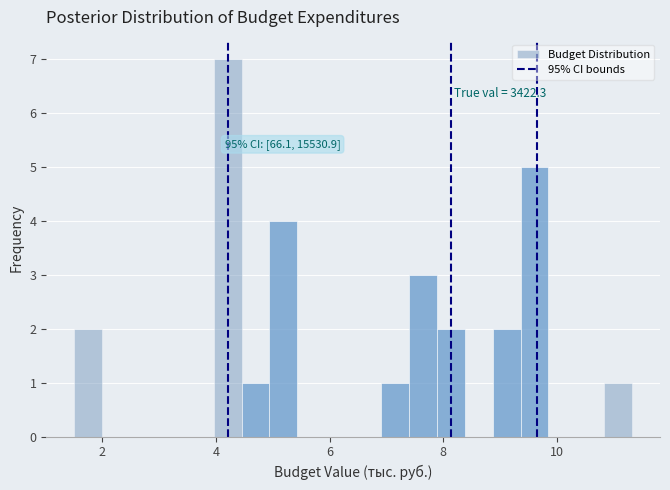

Read against the x-axis, roughly where is the centre of the tallest bar?

4.2